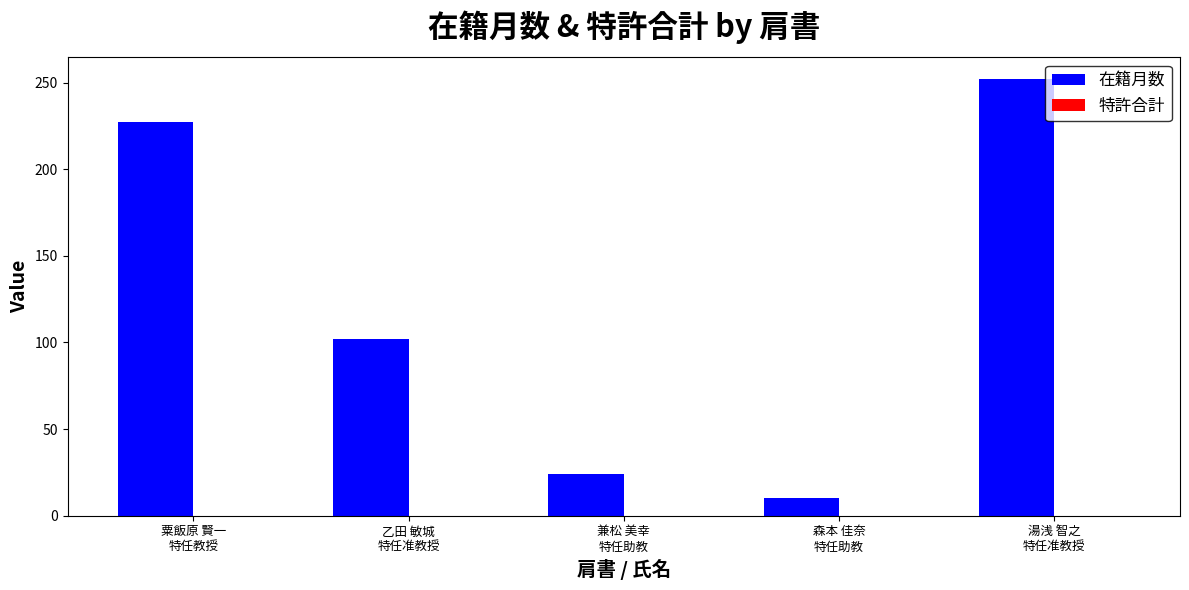

What is the value of the 5th bar from the left?

252